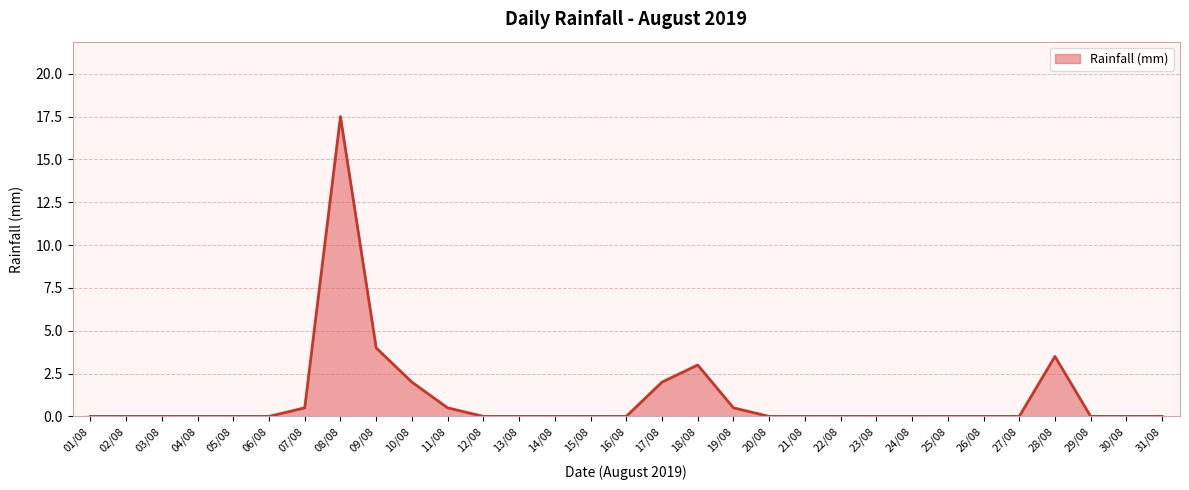

What position from the right is 24/08?

8